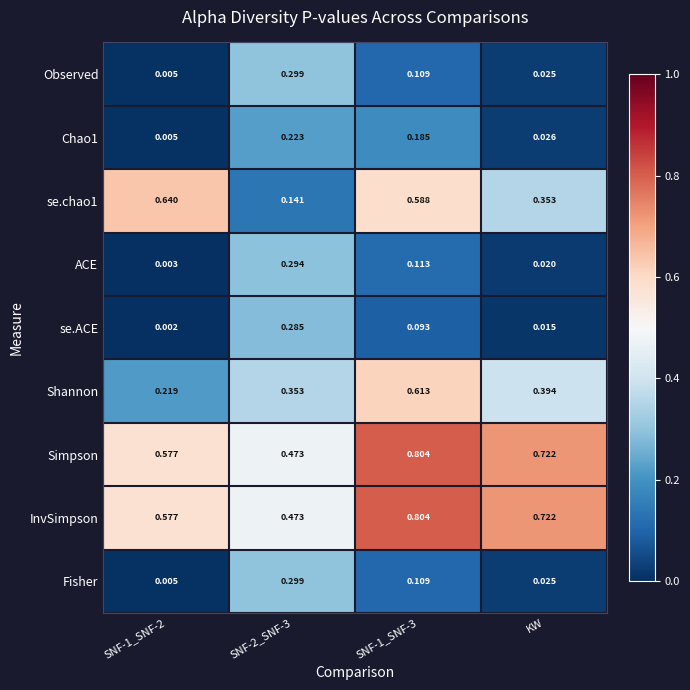

Is the value of Shannon at SNF-1_SNF-2 greater than the value of Observed at SNF-1_SNF-3?

Yes